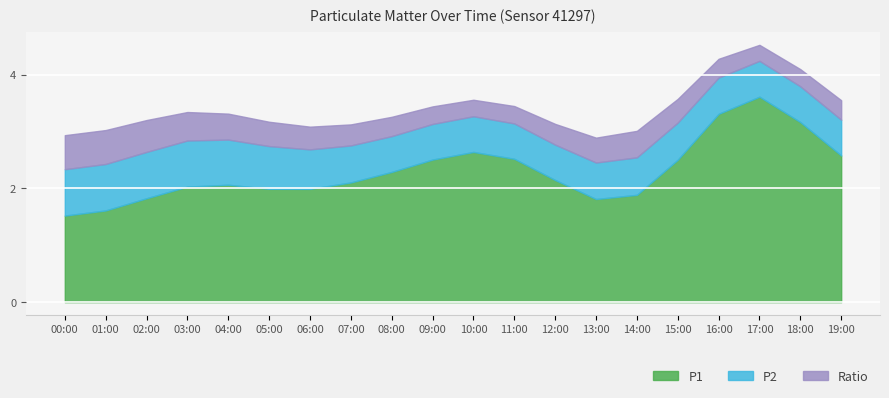

Does the chart display data point markers on the line(s)?

No